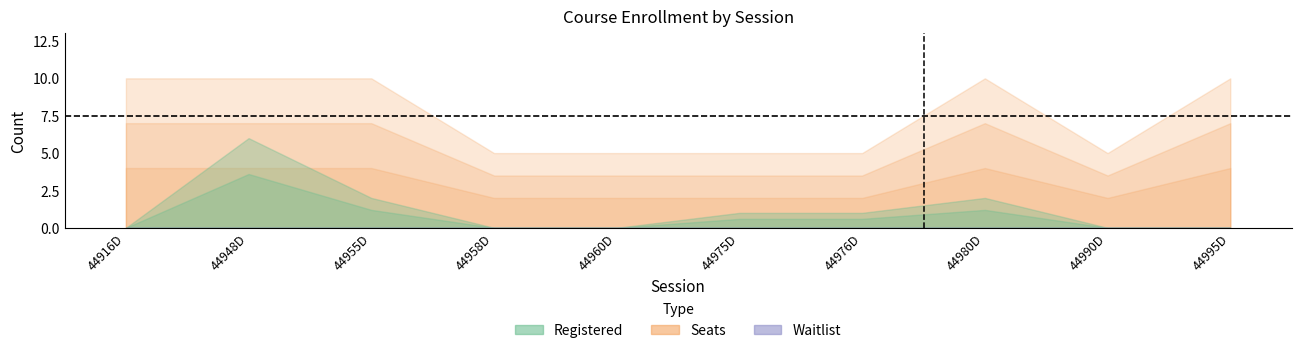

Which series has the largest total across all categories?

Seats